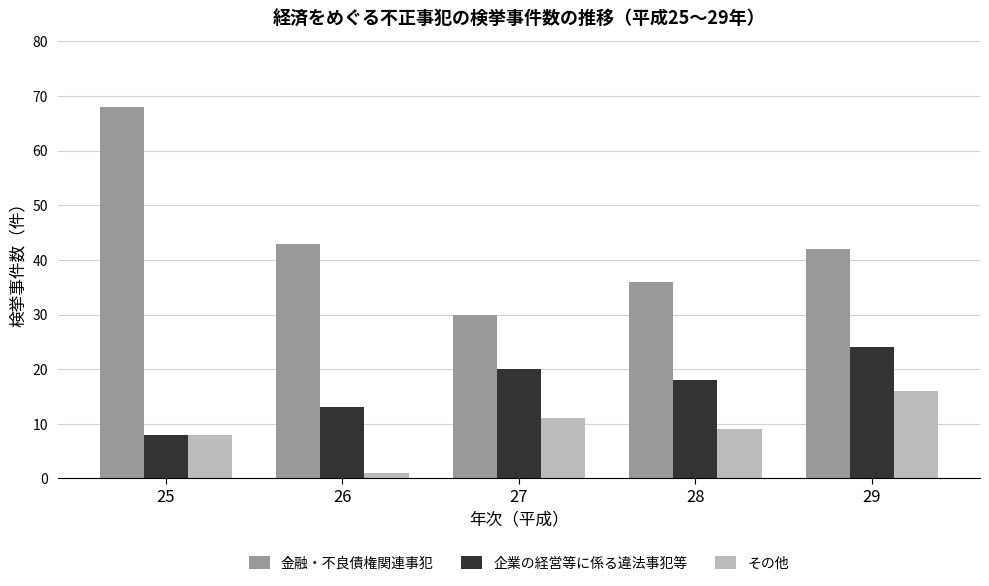

Reading right to left, transcribe all the data shown in this chart.

金融・不良債権関連事犯: 29=42	28=36	27=30	26=43	25=68
企業の経営等に係る違法事犯等: 29=24	28=18	27=20	26=13	25=8
その他: 29=16	28=9	27=11	26=1	25=8